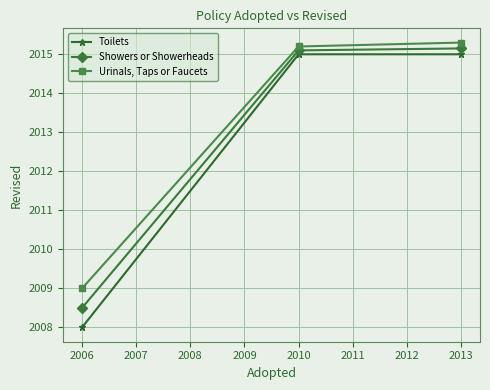

Is the value of Urinals, Taps or Faucets at 2006 greater than the value of Toilets at 2010?

No